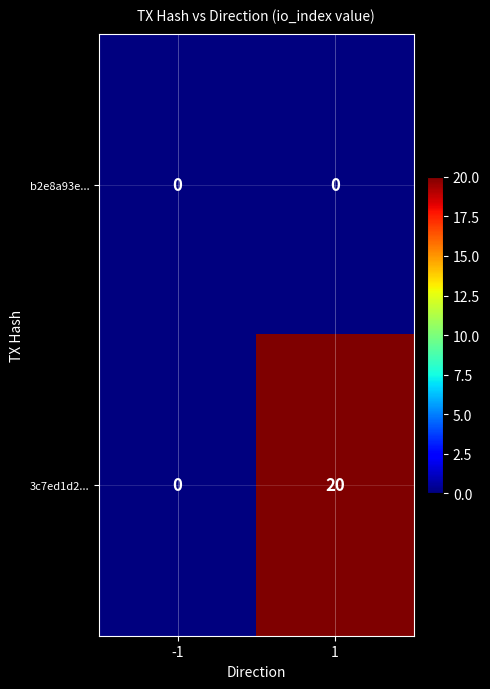

What is the sum of the 3c7ed1d2... values at -1 and 1?

20